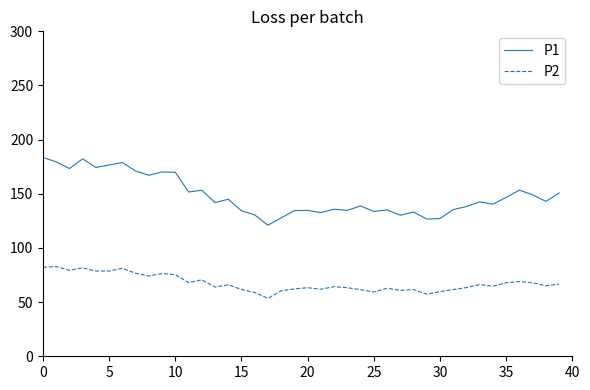

What is the average value of the P1 series?

148.2